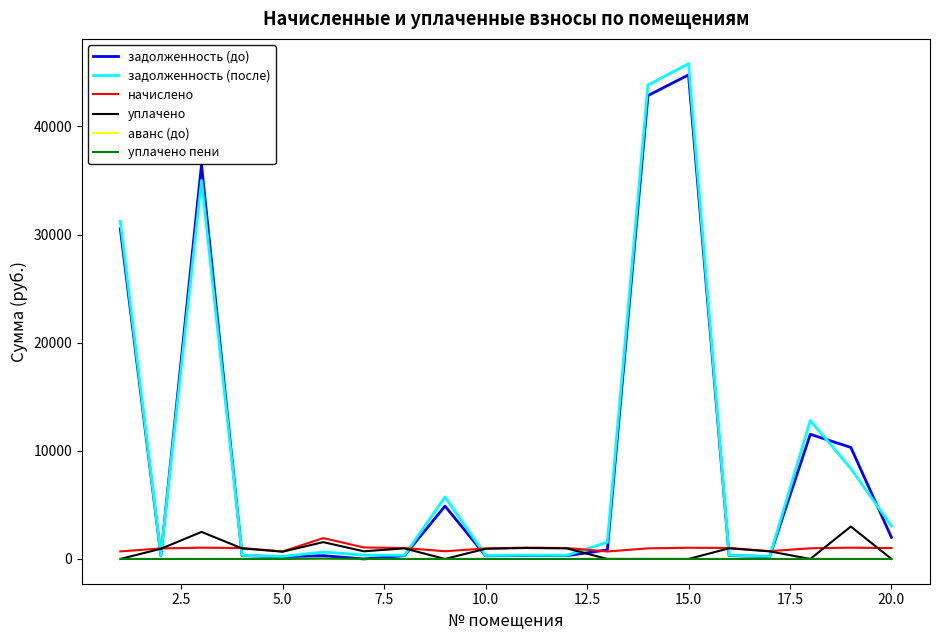

Which series has the widest spread of values?

задолженность (после)